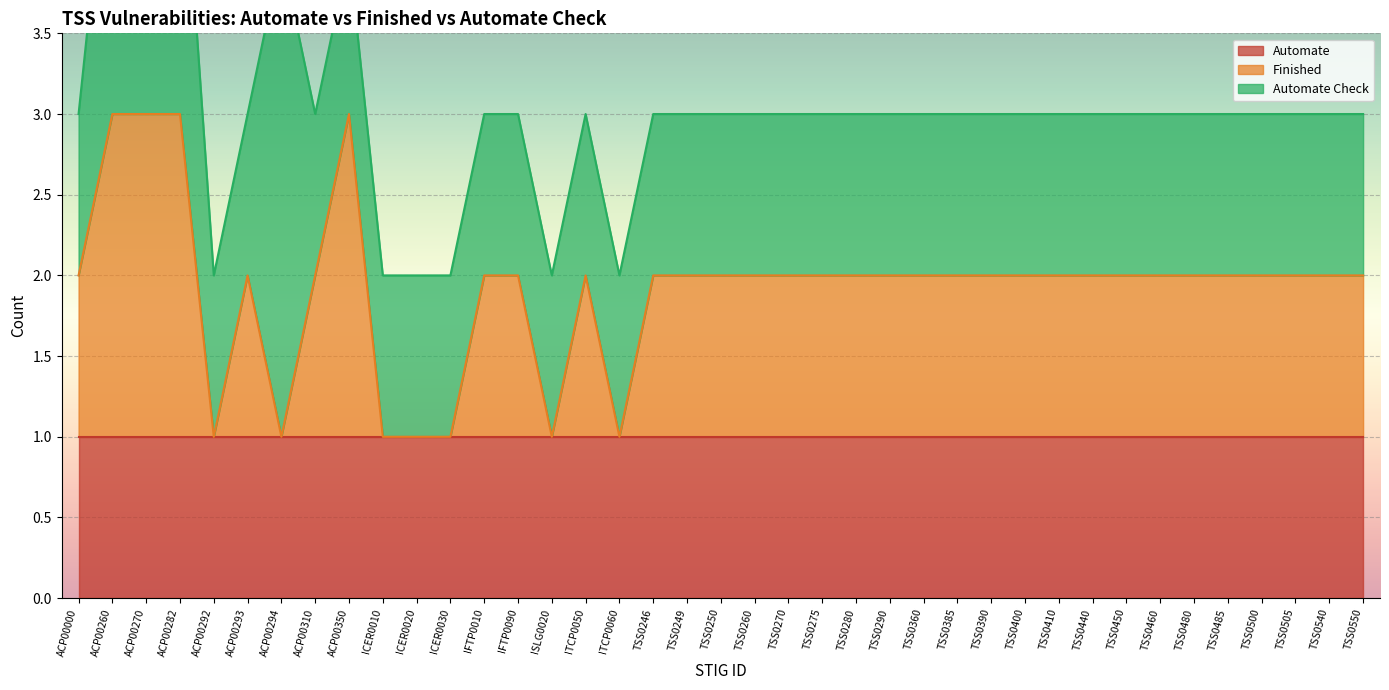

What is the difference between the Finished values at ACP00294 and ACP00293?

1